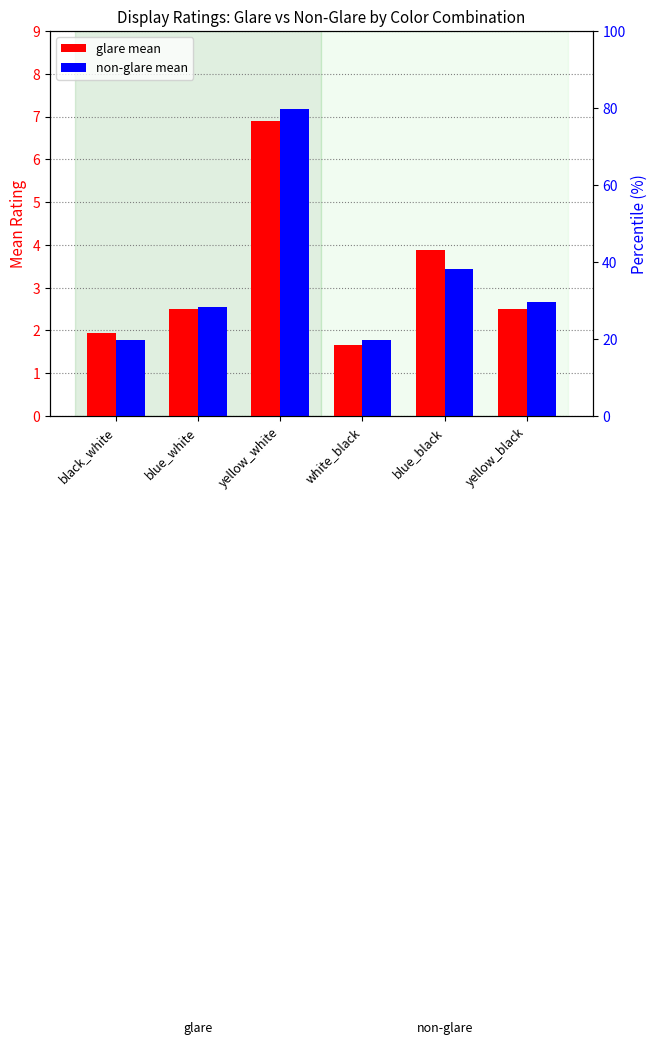

Rank the categories by glare mean value from highest to lowest.

yellow_white, blue_black, blue_white, yellow_black, black_white, white_black